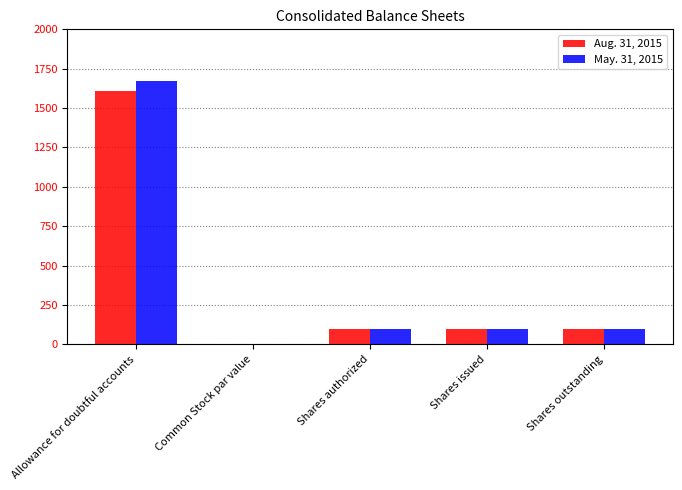

What is the greatest value displayed?

1669